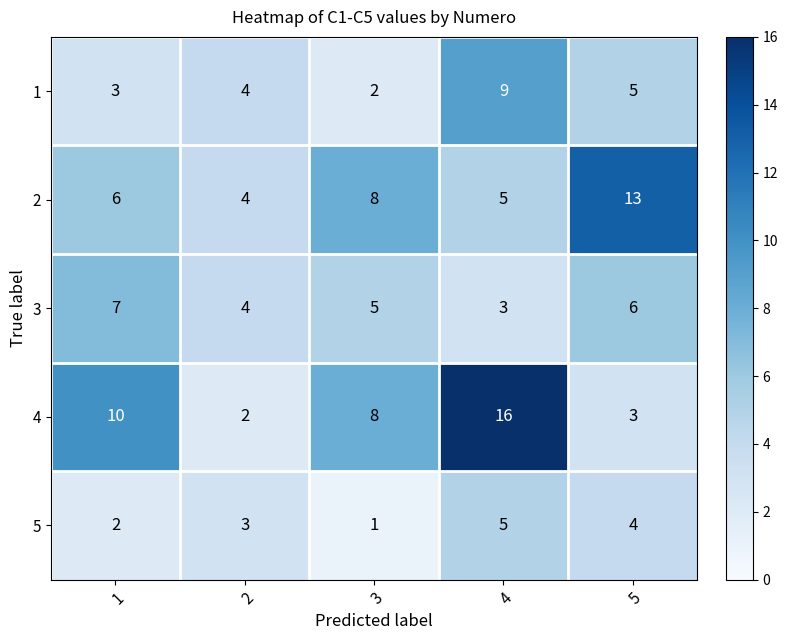

What is the difference between the maximum and minimum values in the 2 series?

9